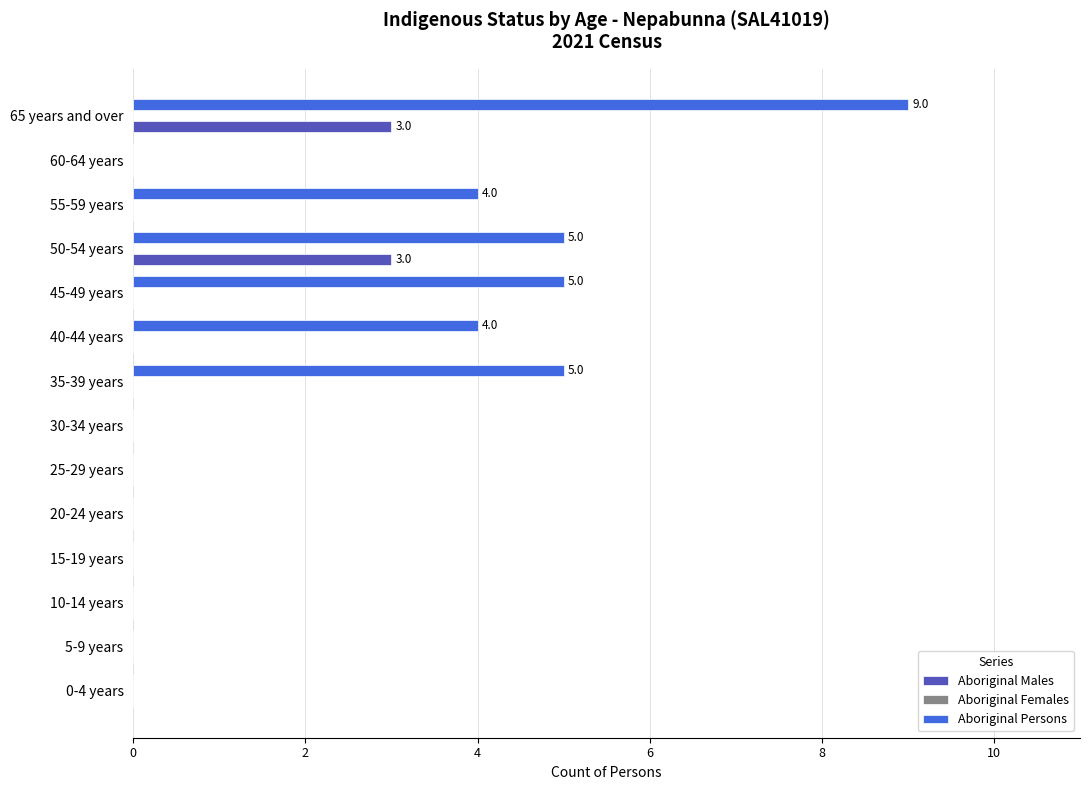

Is it true that Aboriginal Males equals 0 at 15-19 years?

True